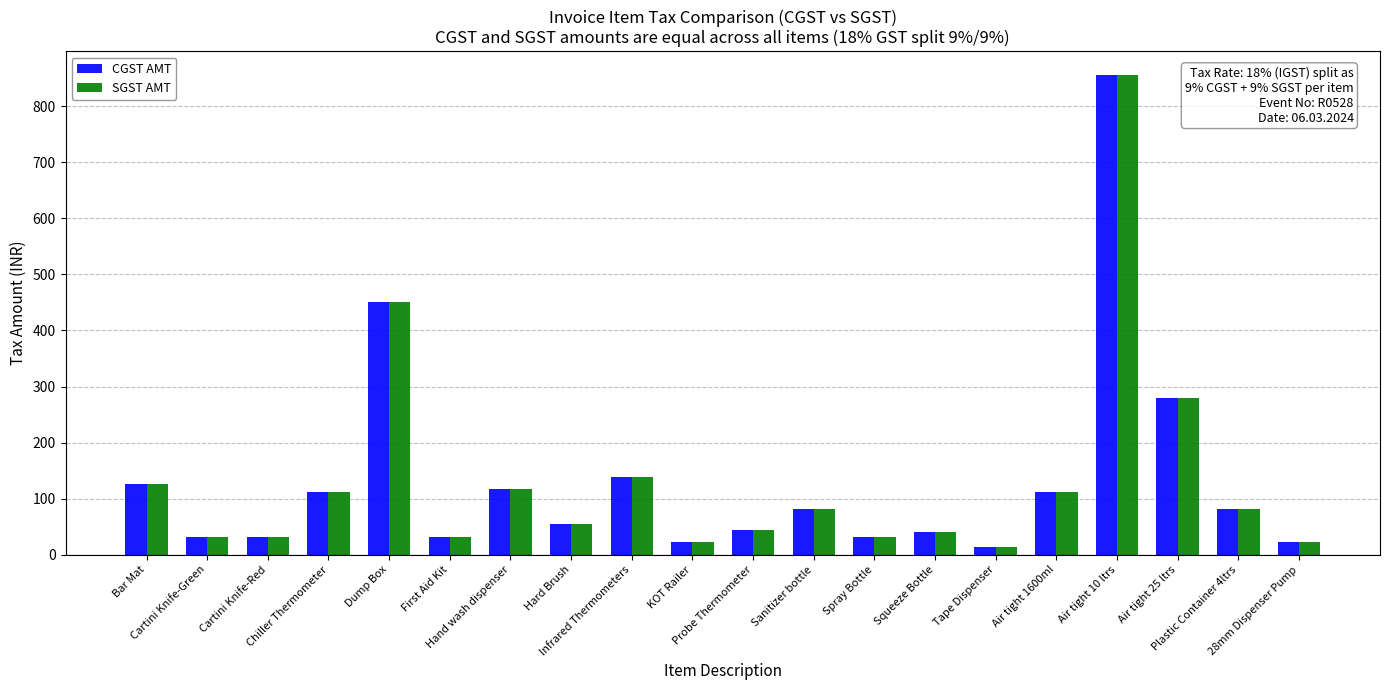

What is the minimum value shown in the chart?

13.5